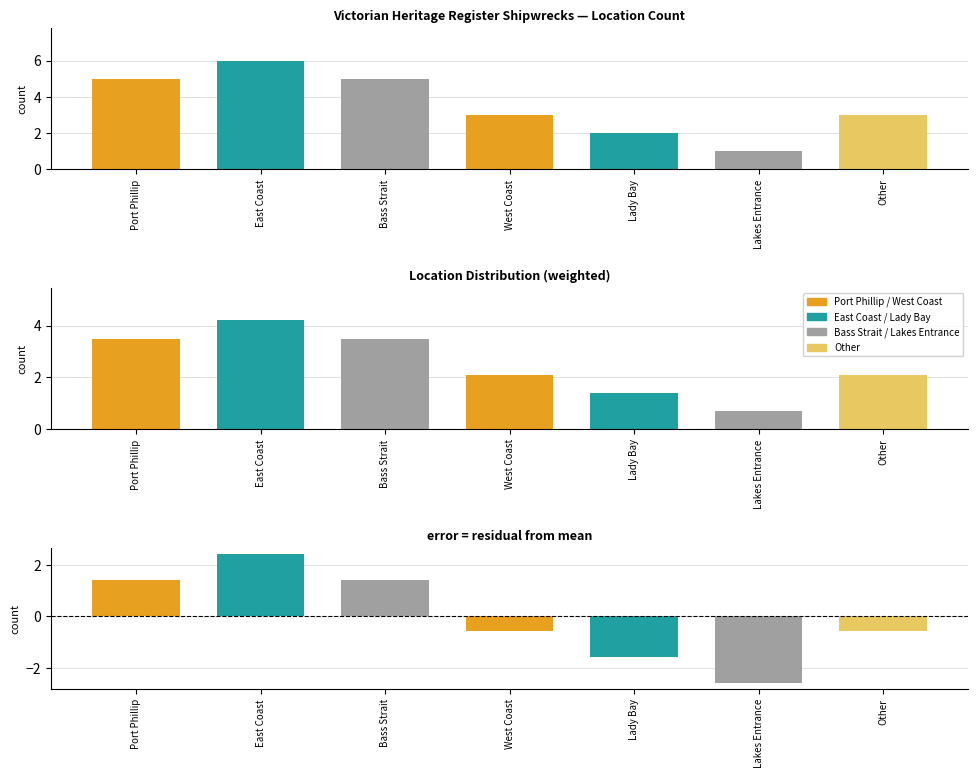

What is the label of the 1st bar from the right?

Other